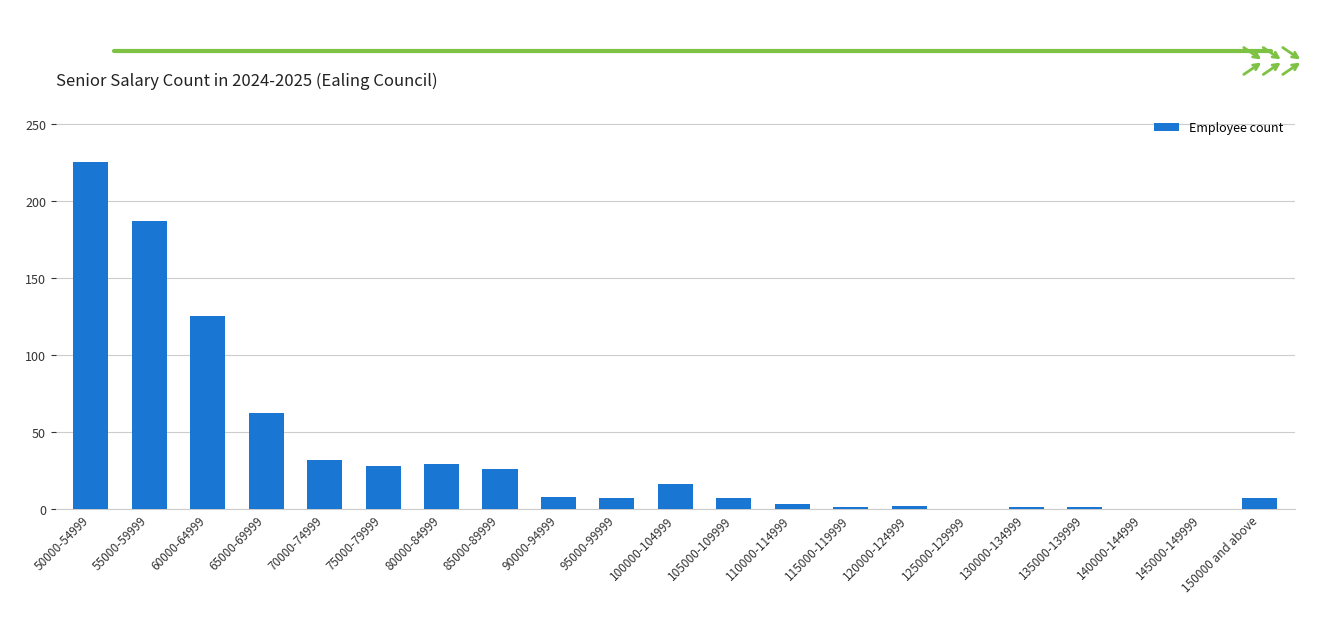

Which category has the highest value across all series?

50000-54999